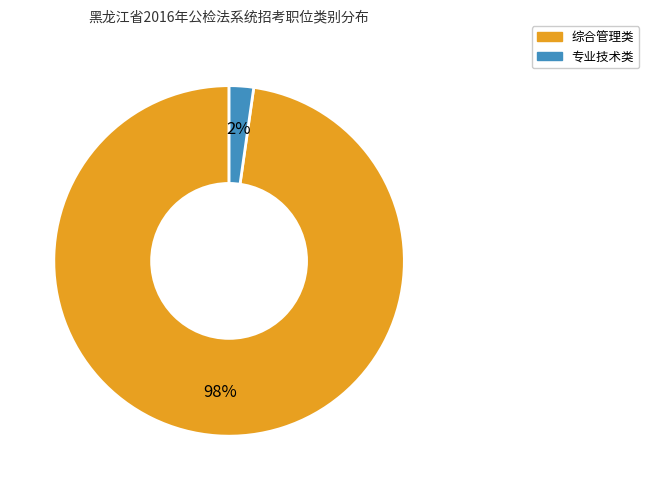

Combined, do 综合管理类 and 专业技术类 account for over 50%?

Yes